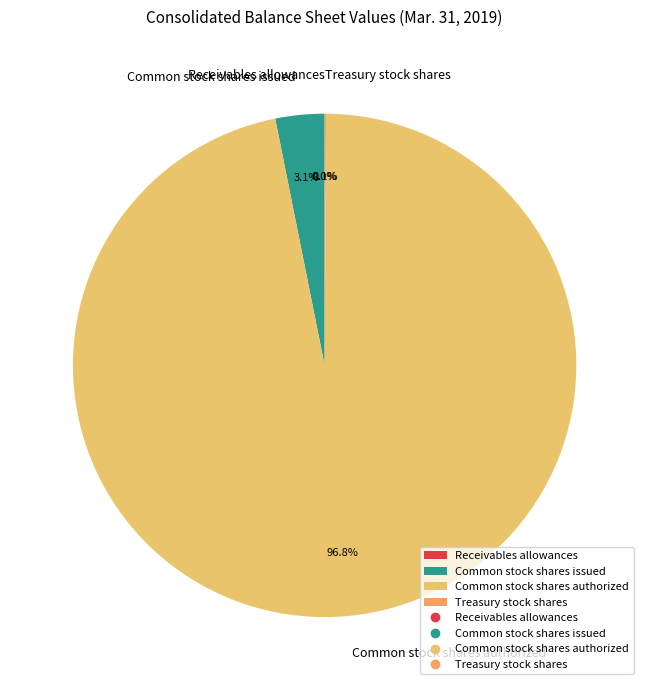

Count the number of slices in the pie.

4